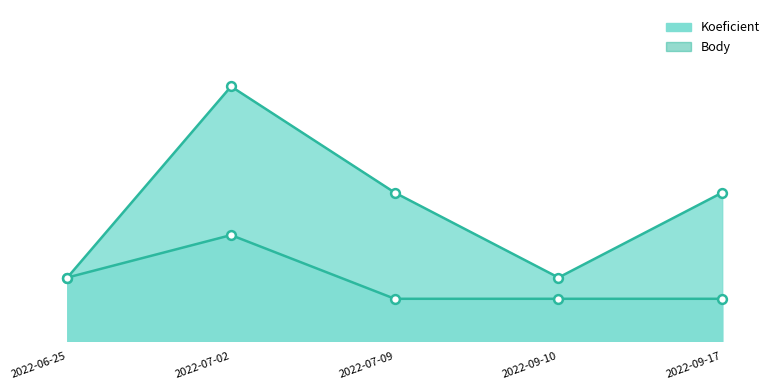

Is the value of Koeficient line at 2022-09-17 greater than the value of Body line at 2022-07-02?

Yes